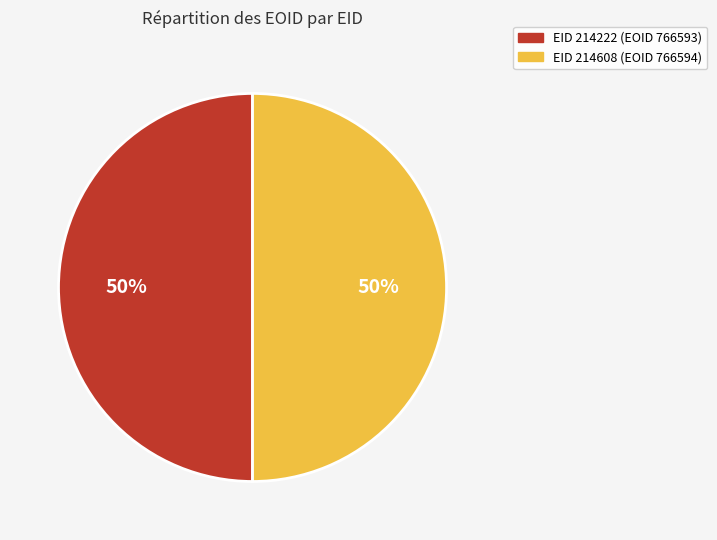

Is the sum of EID 214608 (EOID 766594) and EID 214222 (EOID 766593) greater than half?

Yes